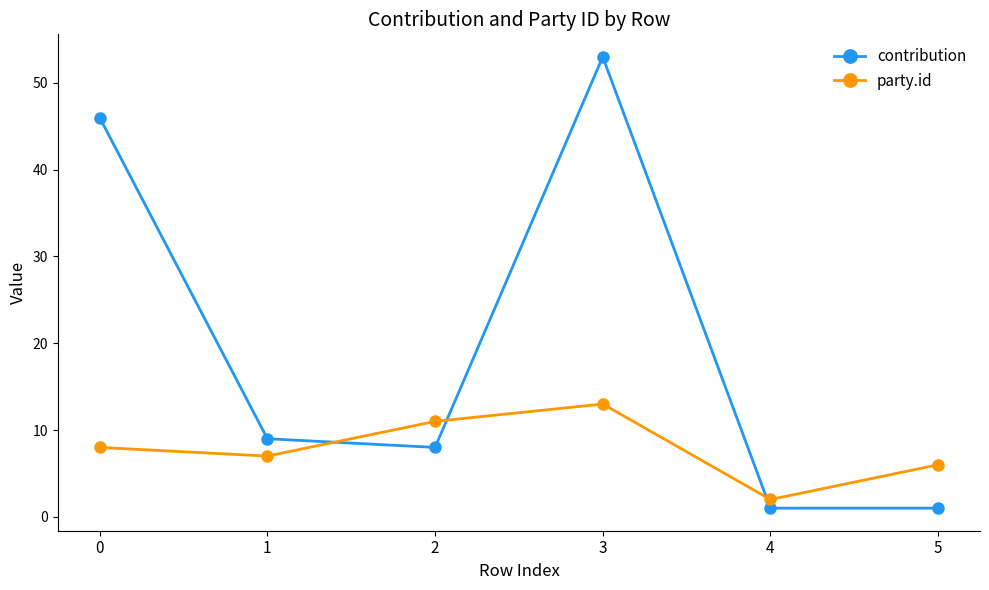

Reading left to right, what are all the values shown in this chart?

contribution: 46	9	8	53	1	1
party.id: 8	7	11	13	2	6